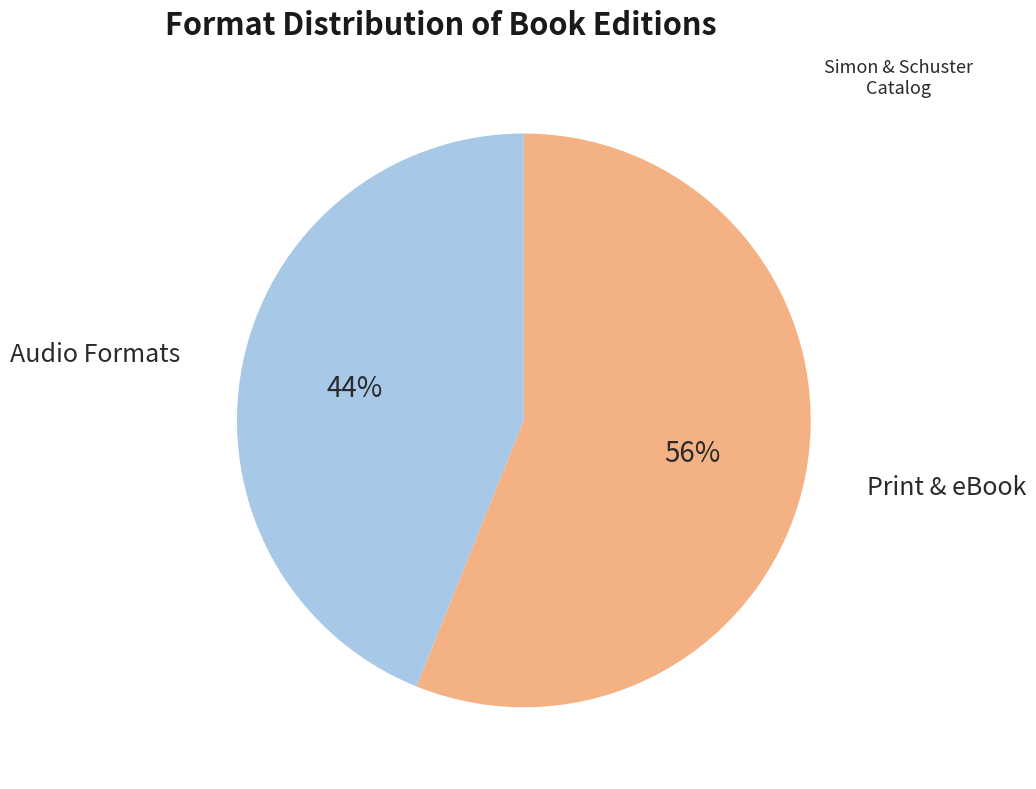

Is the sum of Audio Formats and Print & eBook greater than half?

Yes